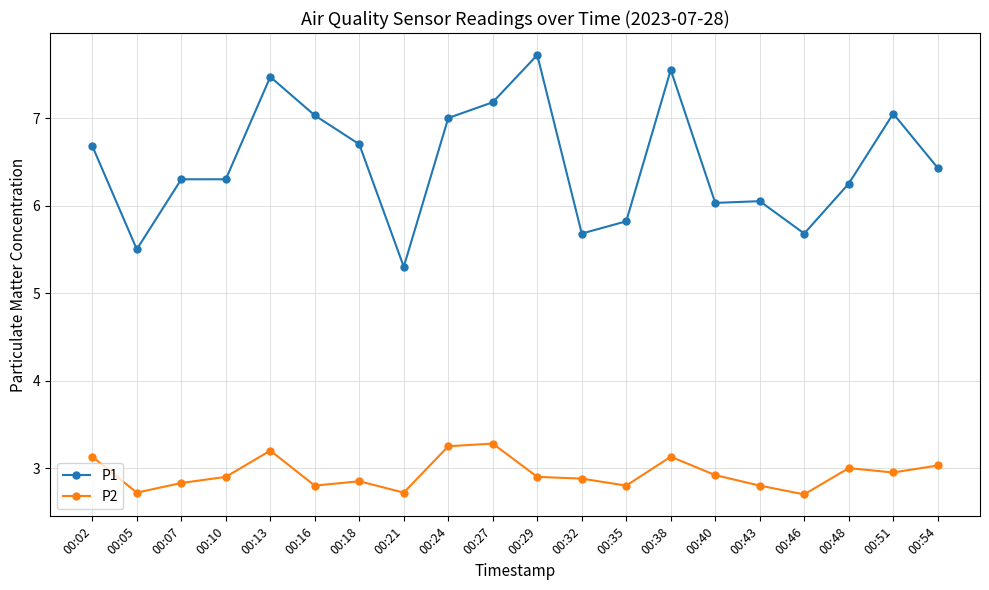

List the series in order of their overall mean, highest first.

P1, P2